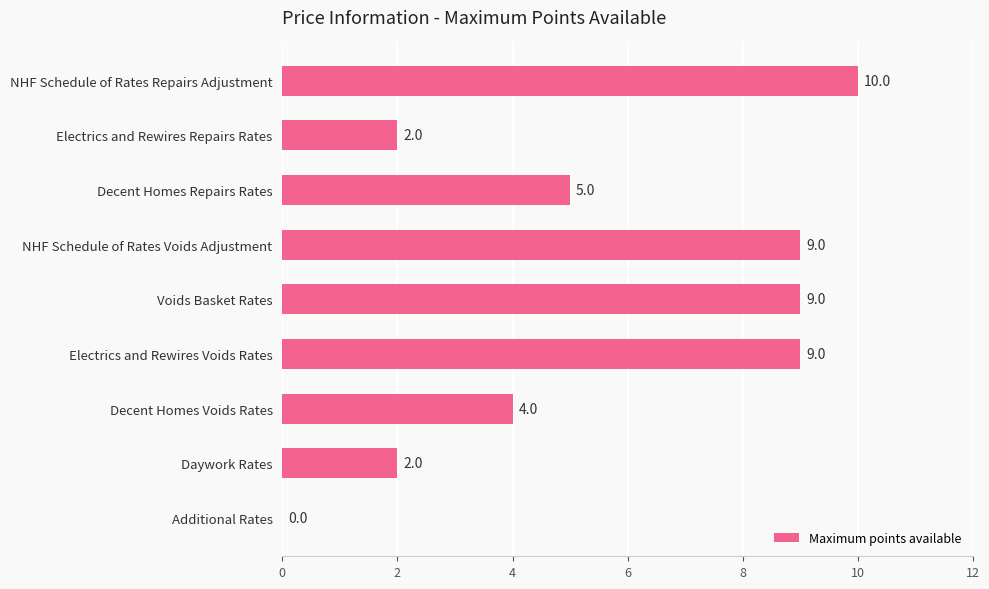

What is the greatest value displayed?

10